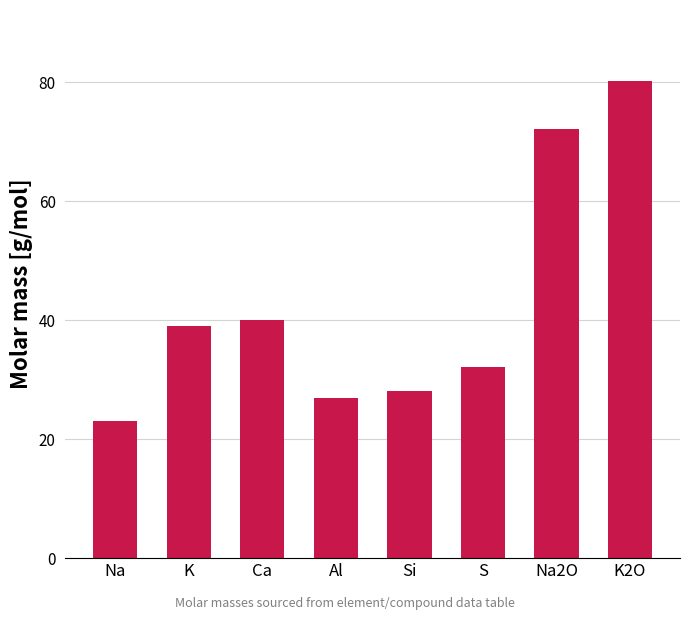

What is the label of the 3rd bar from the right?

S